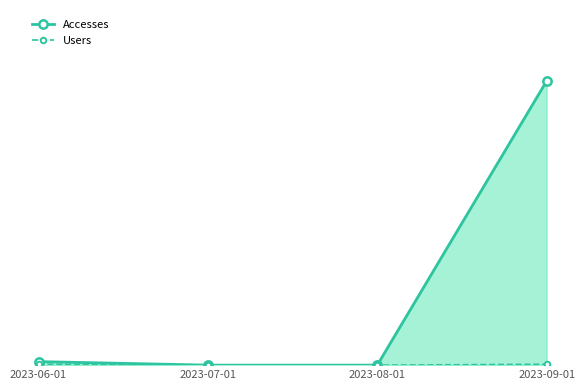

At which label is Accesses closest to 161?

2023-06-01